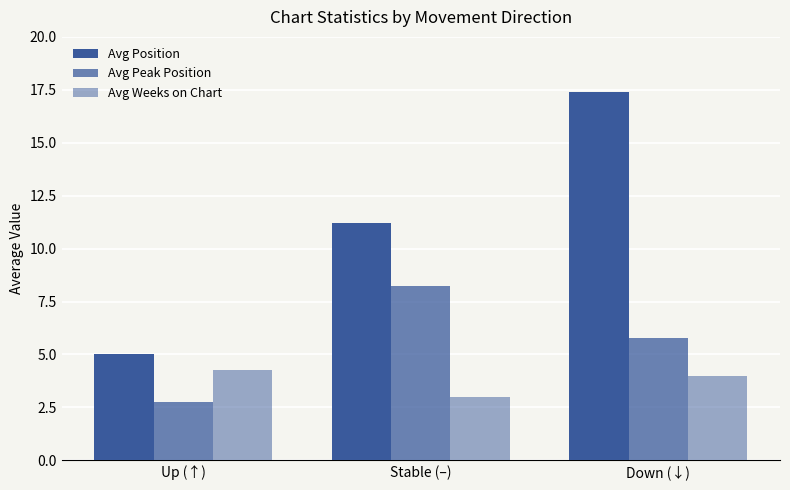

What is the total value across all series at Down (↓)?

27.2